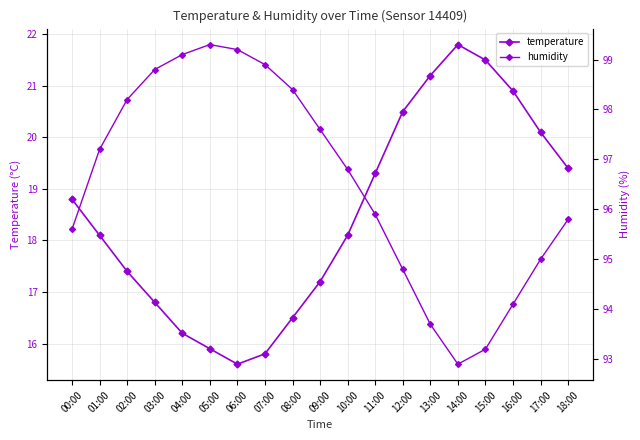

Reading left to right, list all the values displayed in this chart.

temperature: 00:00=18.8	01:00=18.1	02:00=17.4	03:00=16.8	04:00=16.2	05:00=15.9	06:00=15.6	07:00=15.8	08:00=16.5	09:00=17.2	10:00=18.1	11:00=19.3	12:00=20.5	13:00=21.2	14:00=21.8	15:00=21.5	16:00=20.9	17:00=20.1	18:00=19.4
humidity: 00:00=95.6	01:00=97.2	02:00=98.2	03:00=98.8	04:00=99.1	05:00=99.3	06:00=99.2	07:00=98.9	08:00=98.4	09:00=97.6	10:00=96.8	11:00=95.9	12:00=94.8	13:00=93.7	14:00=92.9	15:00=93.2	16:00=94.1	17:00=95.0	18:00=95.8